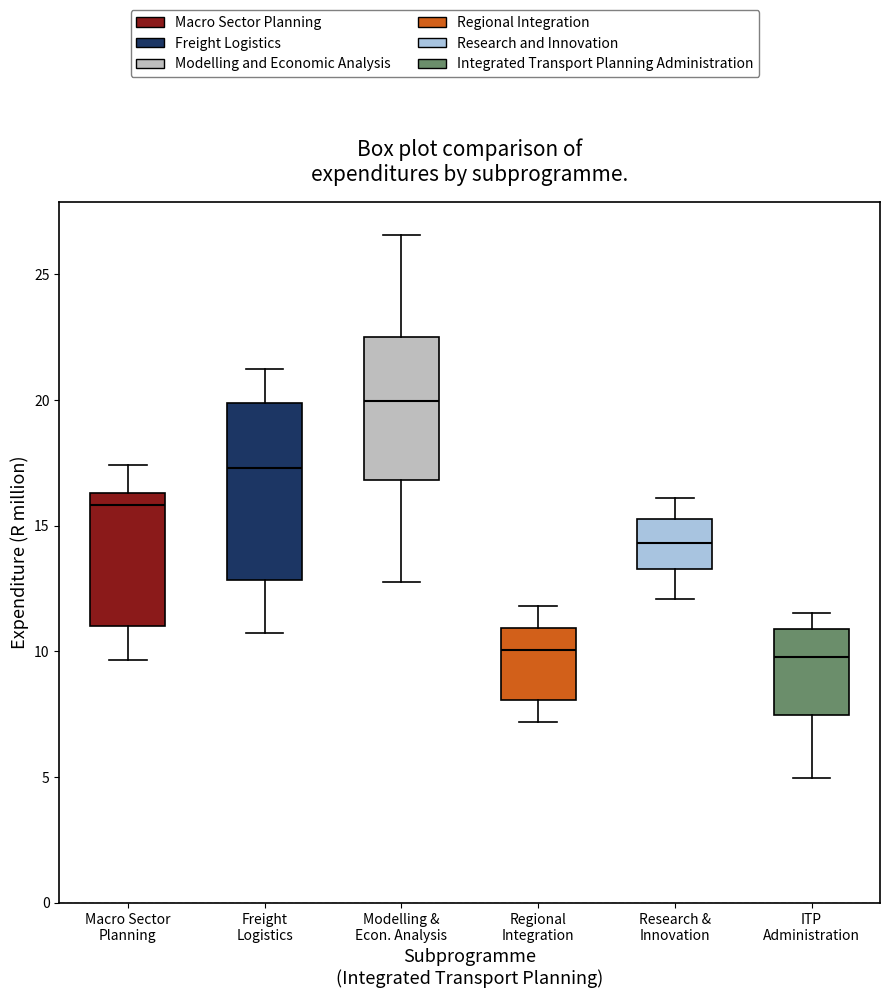

Where does the median line of the box for Research & Innovation sit on the y-axis? The values are not printed on the chart, so give them approximately, as read against the axis.

14.5